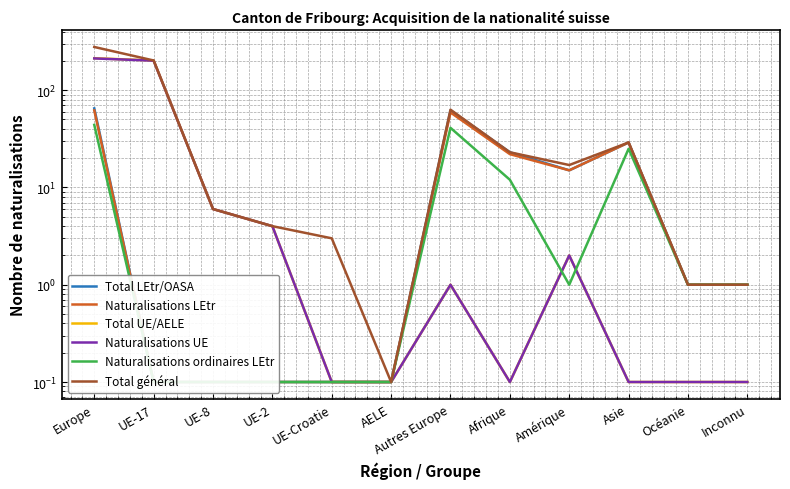

At which category does Total général reach its first local peak?

Autres Europe